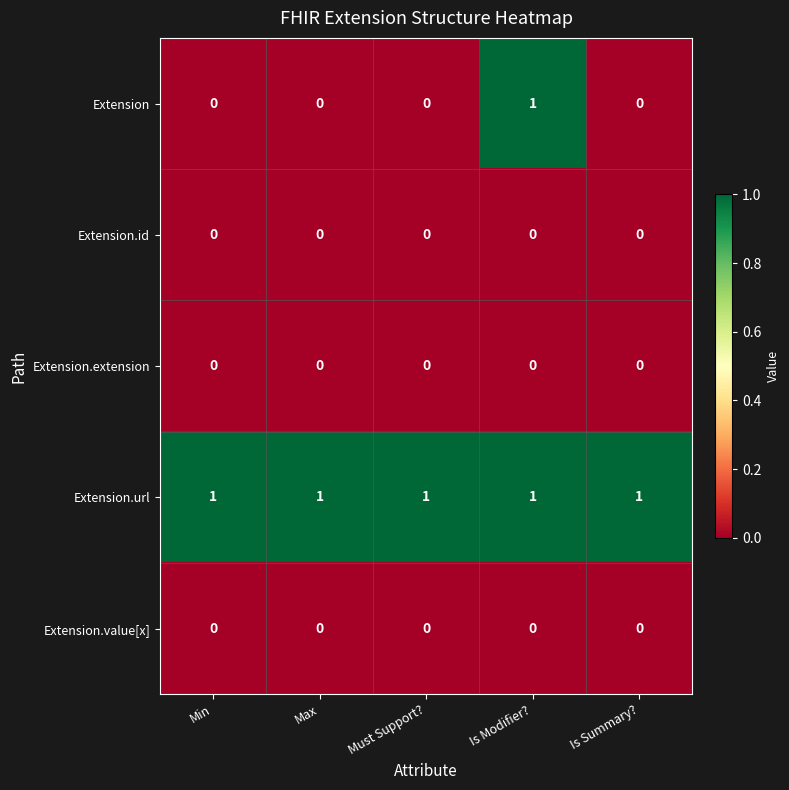

Which series has the largest total across all categories?

Extension.url